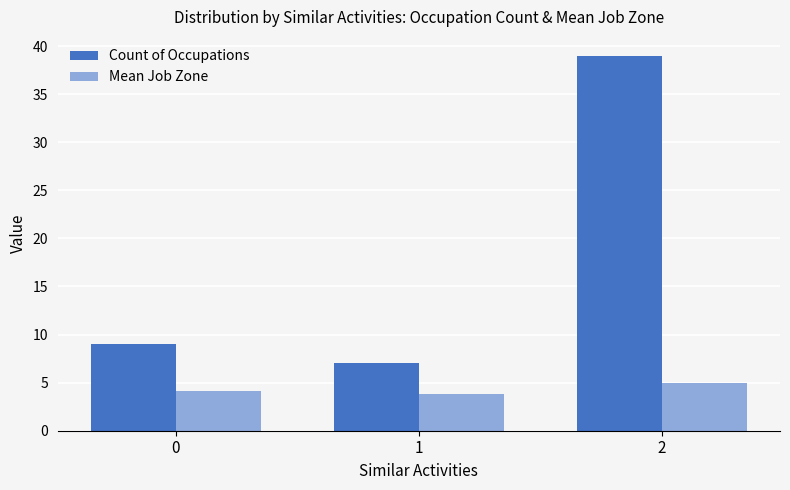

What is the maximum value for Count of Occupations?

39.0